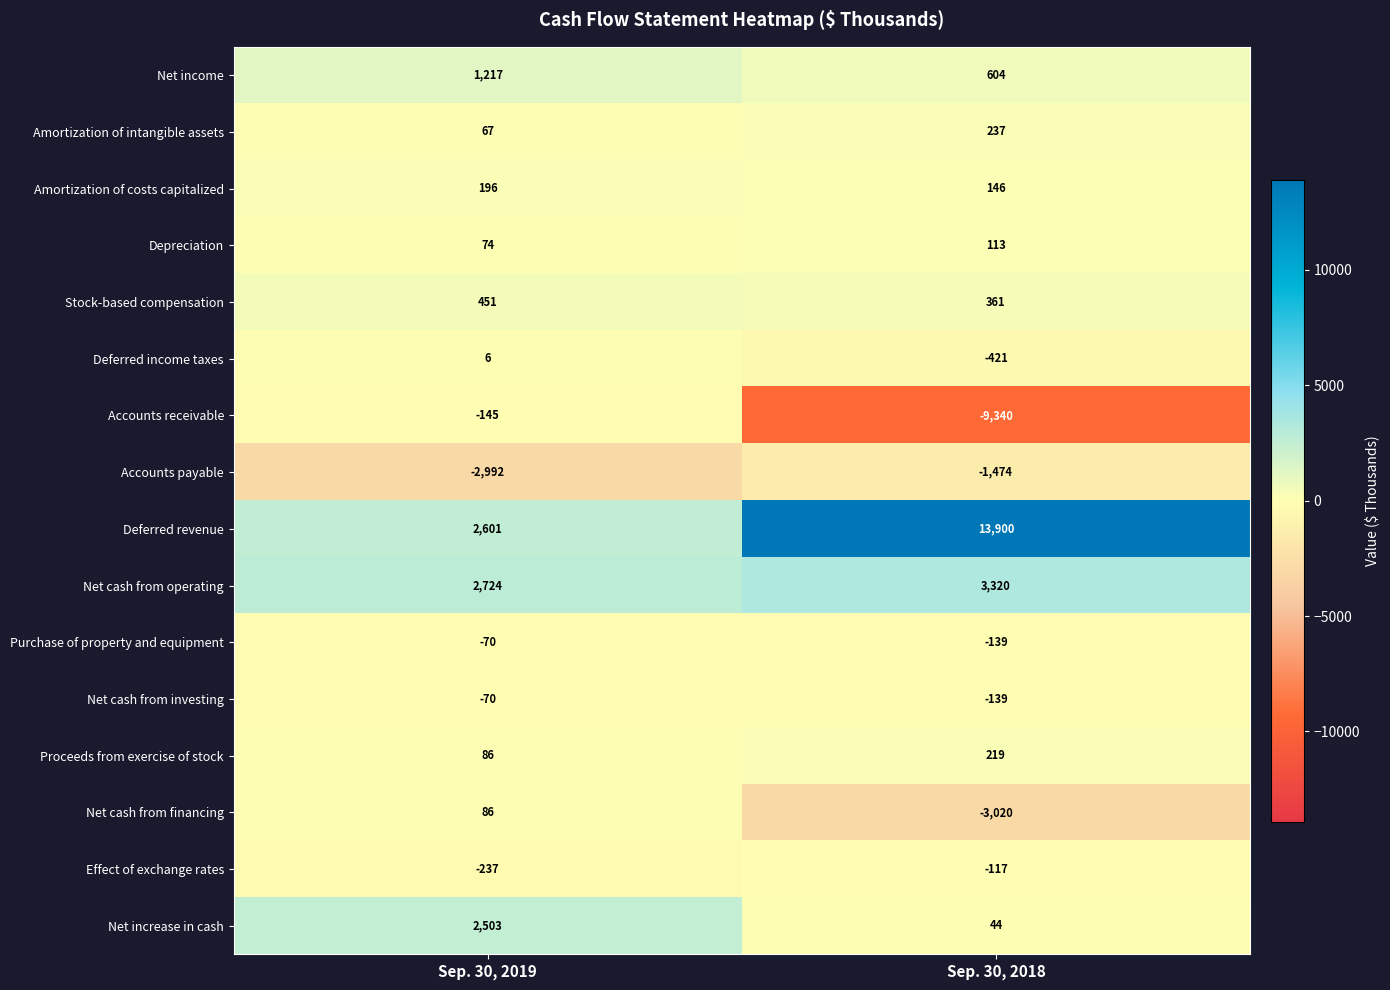

At how many categories does at least one series exceed 7971?

1